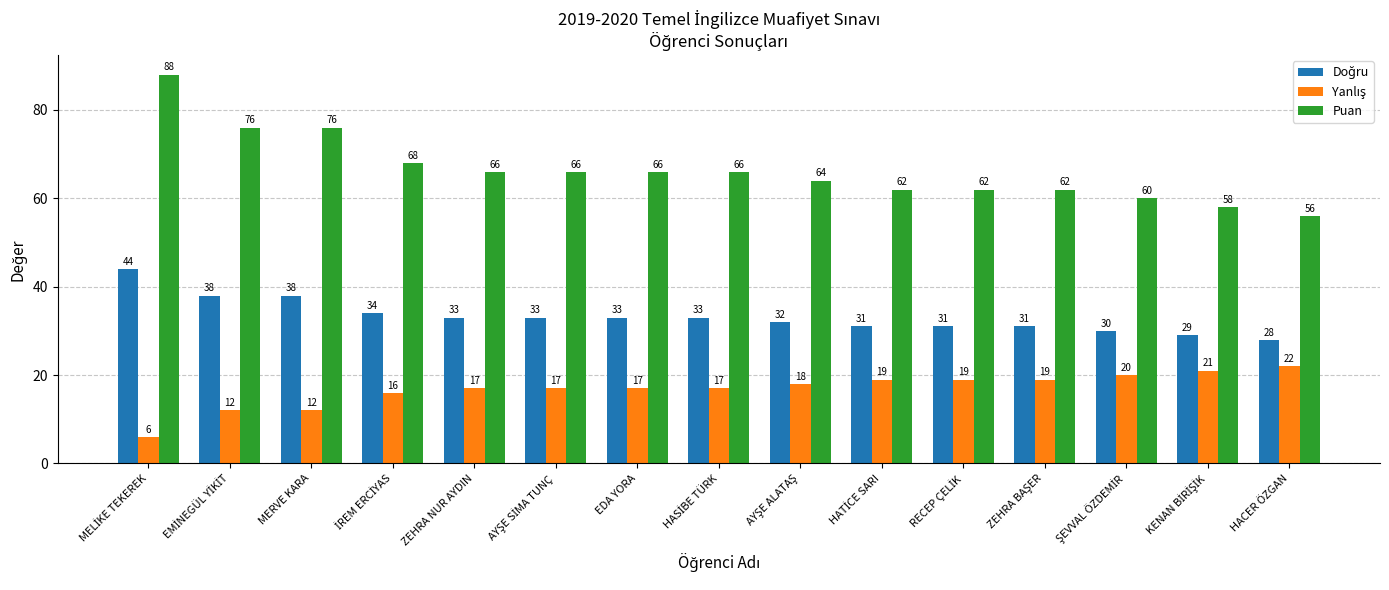

What is the average value of the Puan series?

66